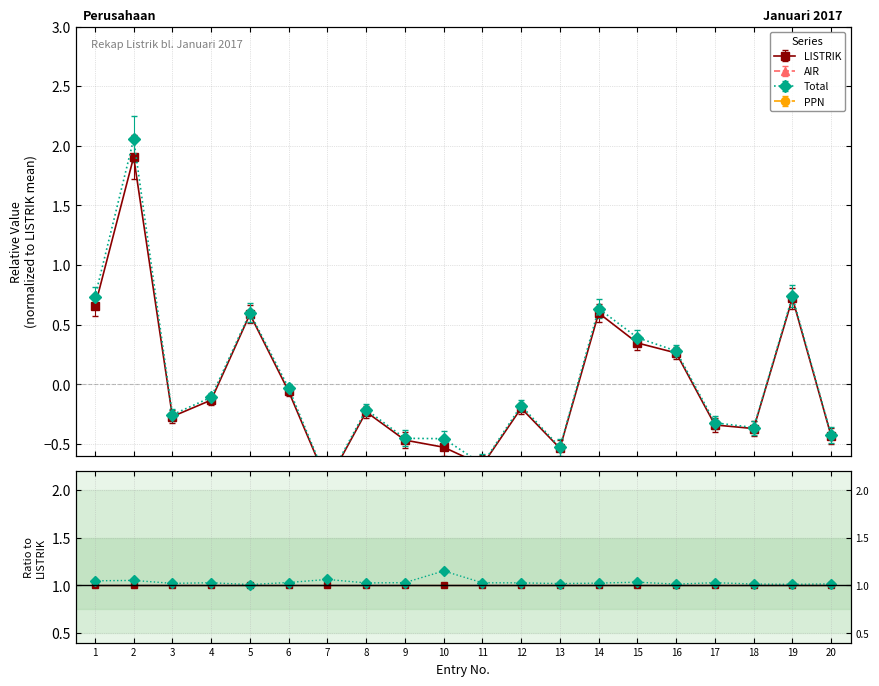

Reading left to right, list all the values displayed in this chart.

LISTRIK: 1.0	1.0	1.0	1.0	1.0	1.0	1.0	1.0	1.0	1.0	1.0	1.0	1.0	1.0	1.0	1.0	1.0	1.0	1.0	1.0
AIR: 0.0	0.1	0.0	0.0	0.0	0.0	0.1	0.0	0.0	0.2	0.0	0.0	0.0	0.0	0.0	0.0	0.0	0.0	0.0	0.0
Total: 1.0	1.1	1.0	1.0	1.0	1.0	1.1	1.0	1.0	1.2	1.0	1.0	1.0	1.0	1.0	1.0	1.0	1.0	1.0	1.0
PPN: 0.1	0.1	0.1	0.1	0.1	0.1	0.1	0.1	0.1	0.1	0.1	0.1	0.1	0.1	0.1	0.1	0.1	0.1	0.1	0.1